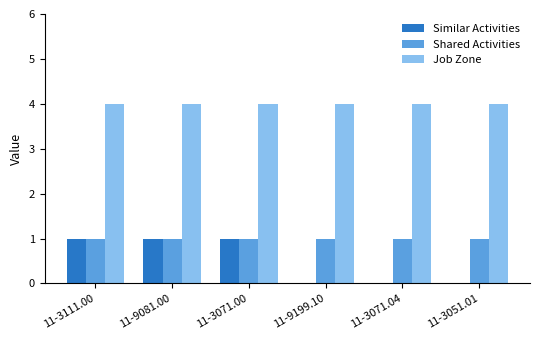

What is the greatest value displayed?

4